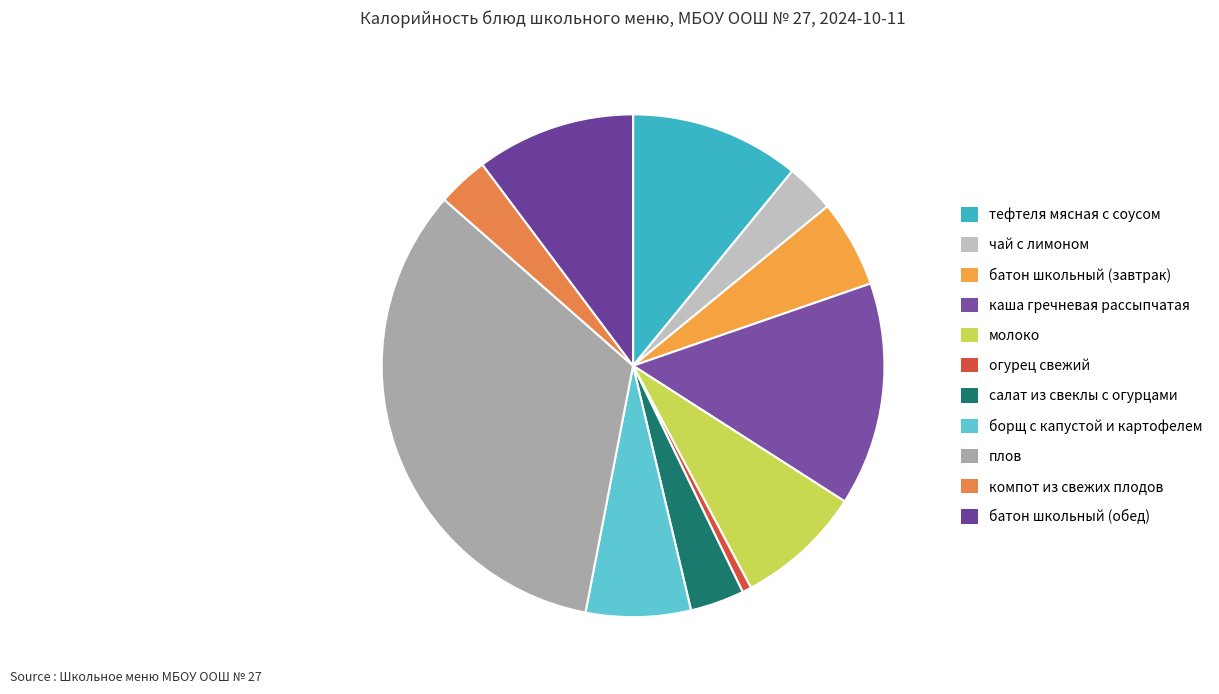

To the nearest percent, what is the difference between the борщ с капустой и картофелем and огурец свежий slice percentages?

6%